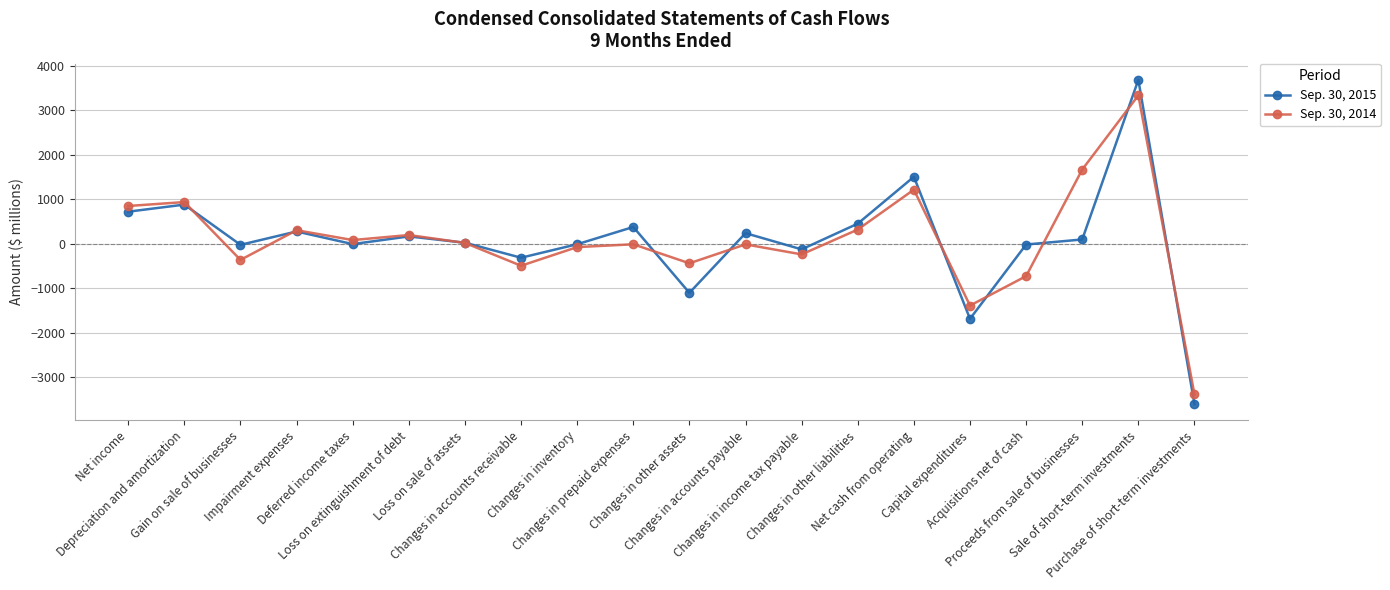

After their last crossing, which series has the higher values: Sep. 30, 2015 or Sep. 30, 2014?

Sep. 30, 2014